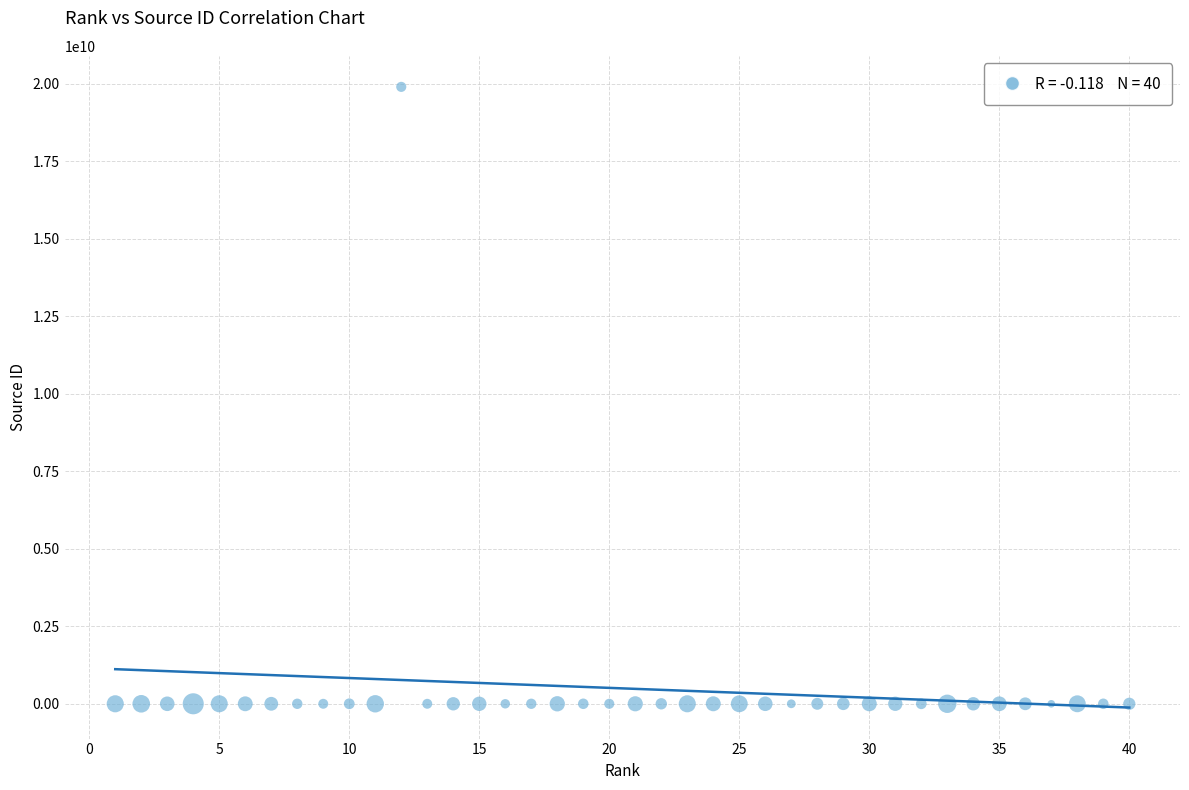

What is the range of X values (max minus min)?

39